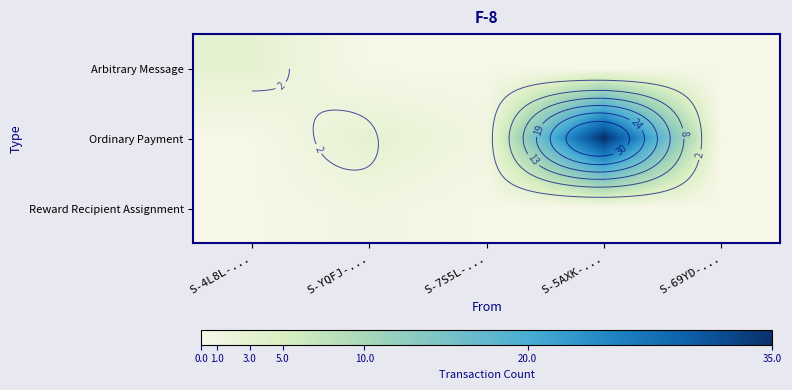

Which series has the widest spread of values?

Ordinary Payment